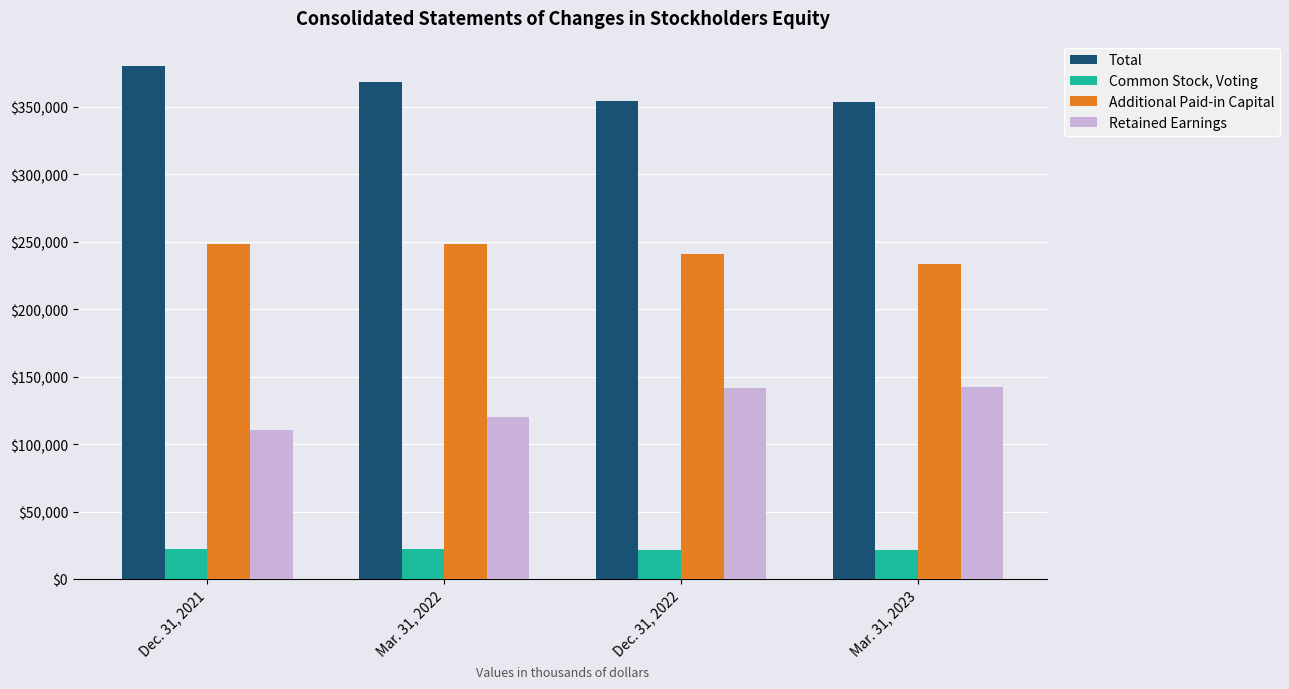

How many bars are there in each group?

4